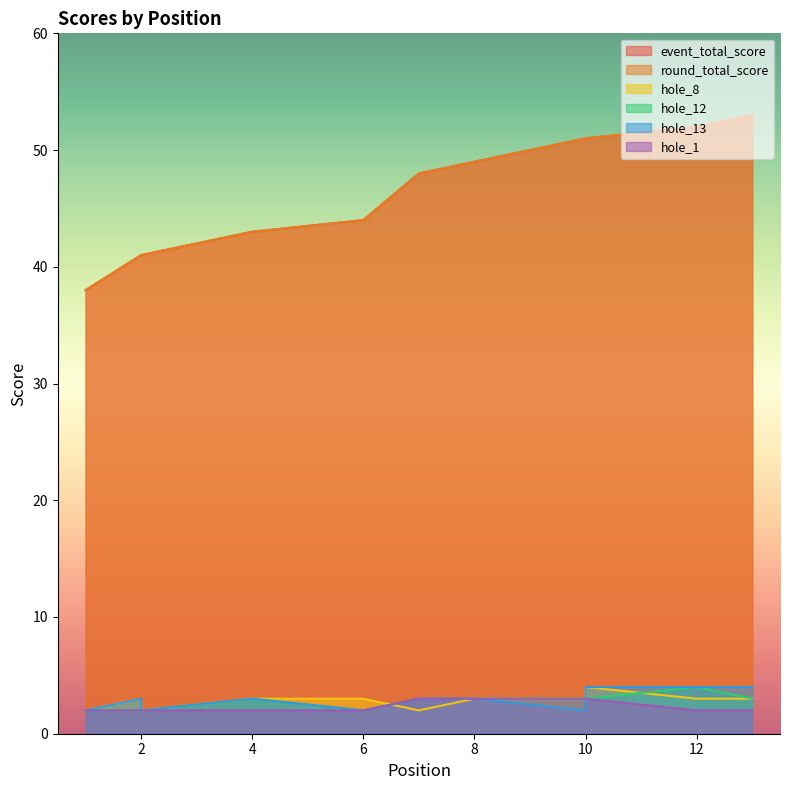

How many values in the event_total_score series exceed 48?

6